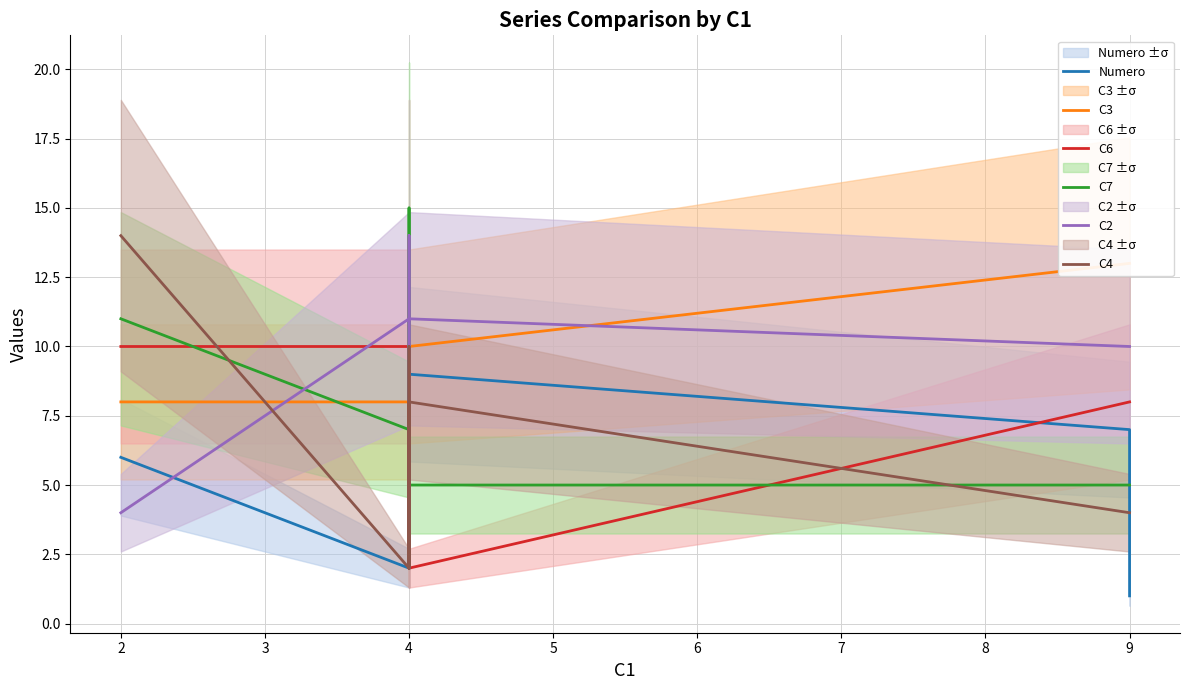

How many lines are shown in the chart?

6